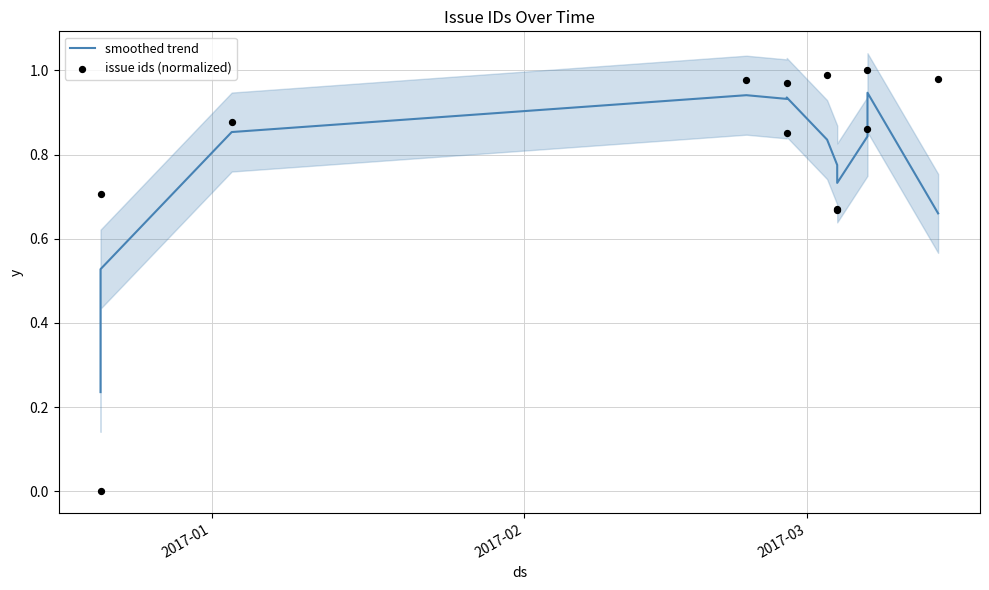

Which series has the largest total across all categories?

issue ids (normalized)